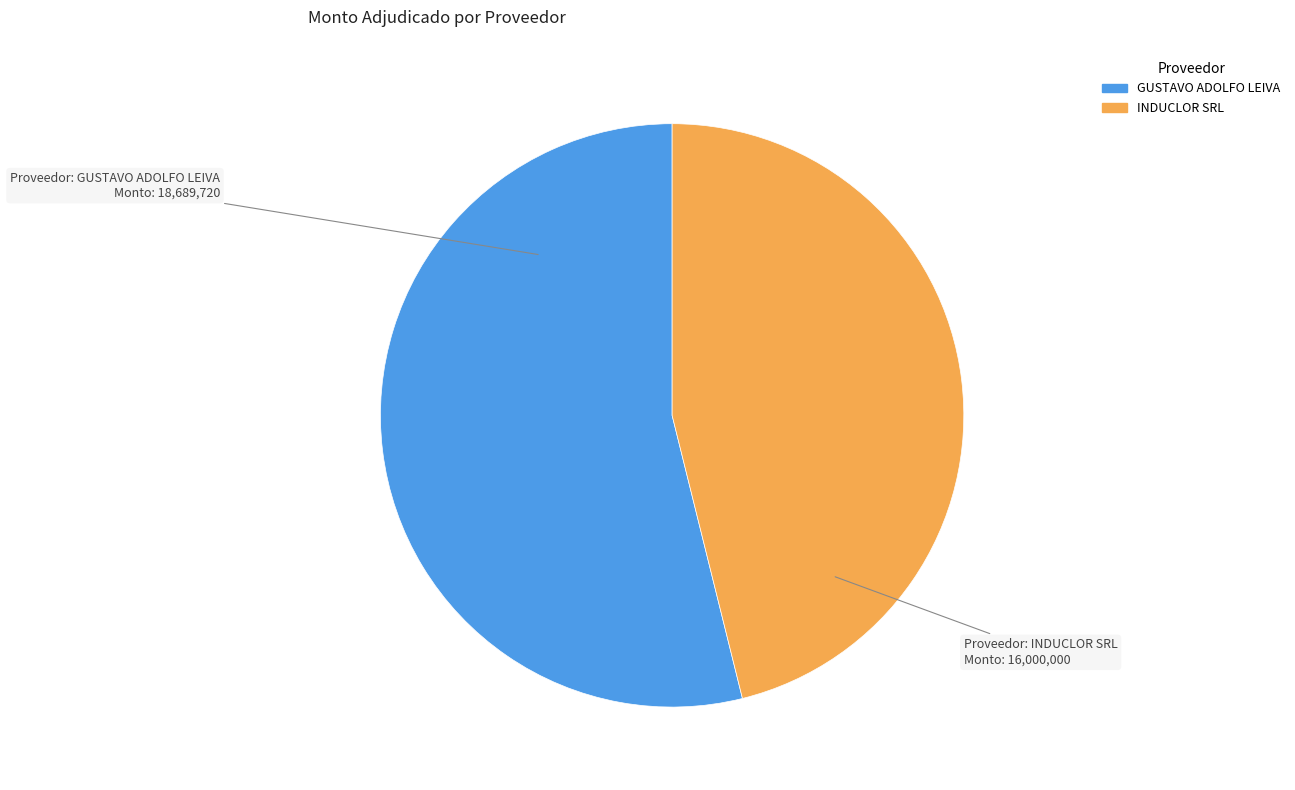

Which has a higher value, GUSTAVO ADOLFO LEIVA or INDUCLOR SRL?

GUSTAVO ADOLFO LEIVA